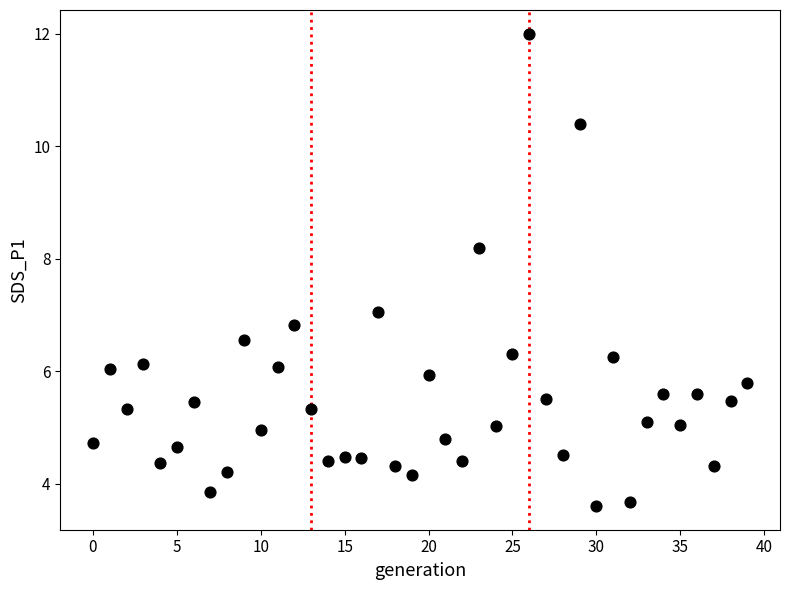

What is the range of Y values (max minus min)?

8.4